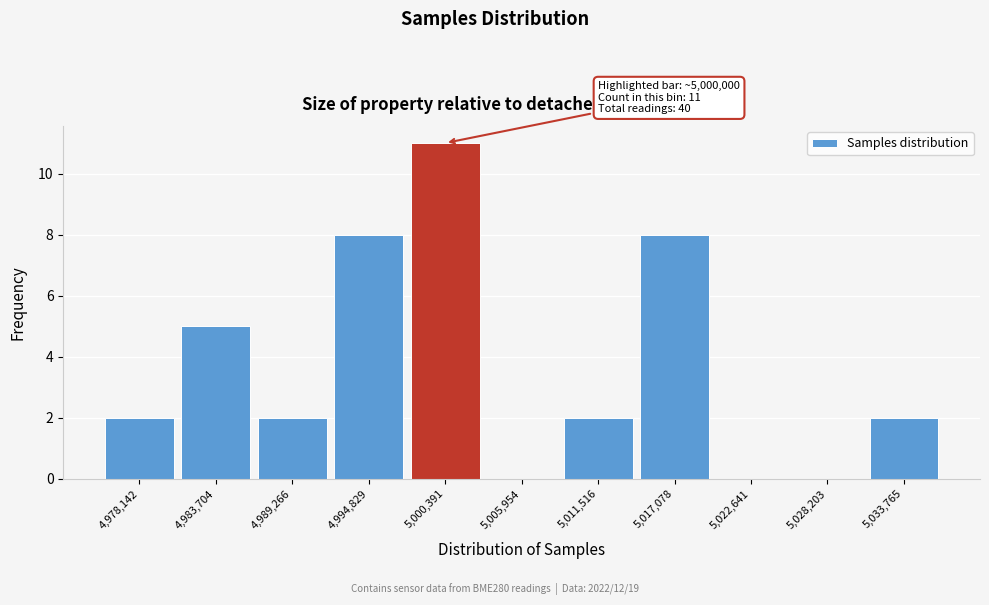

Which range on the x-axis has the tallest bar?

4998000 to 5003000